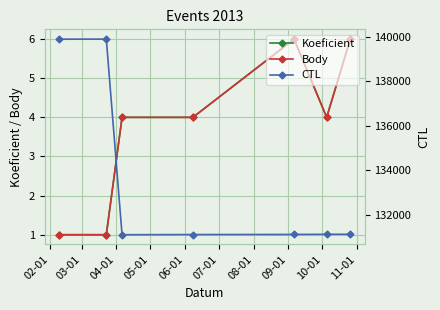

Is this an area chart (filled region under the line)?

No